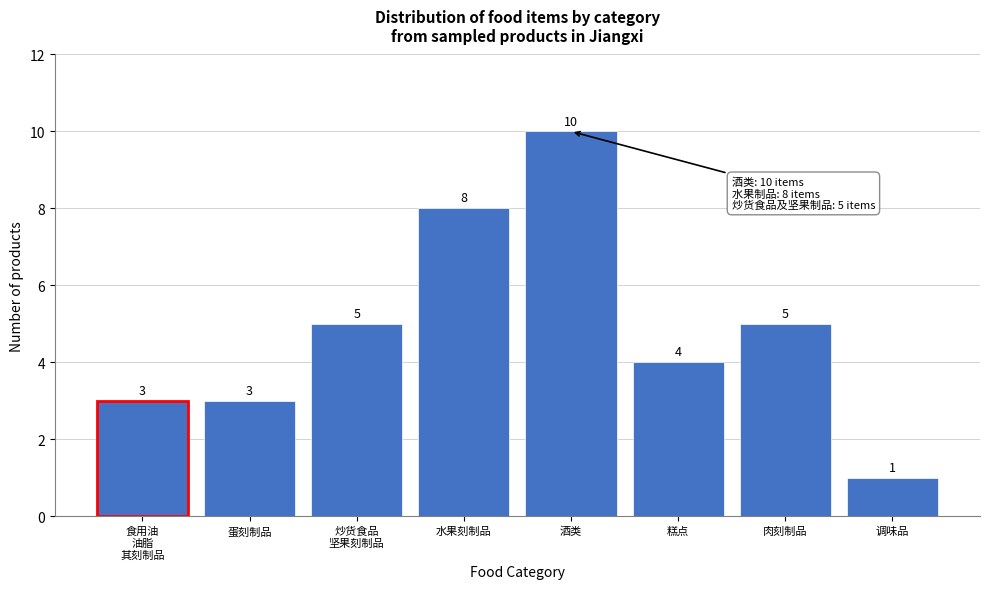

Reading right to left, transcribe all the data shown in this chart.

1	5	4	10	8	5	3	3